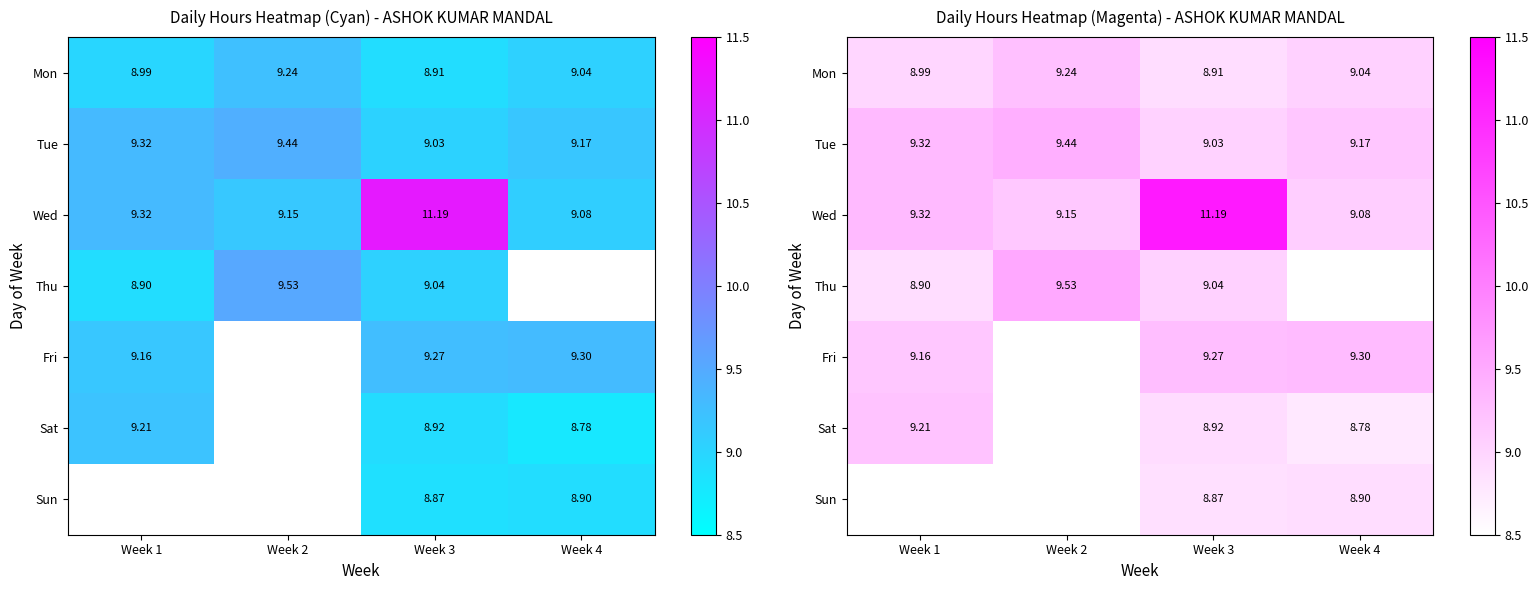

Count the number of categories in the chart.

4